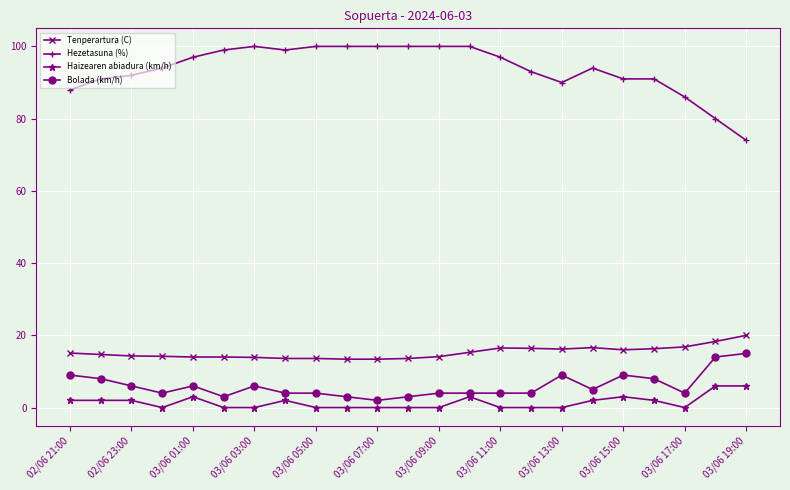

What is the difference between the second highest and second lowest values in the Hezetasuna (%) series?

20.0